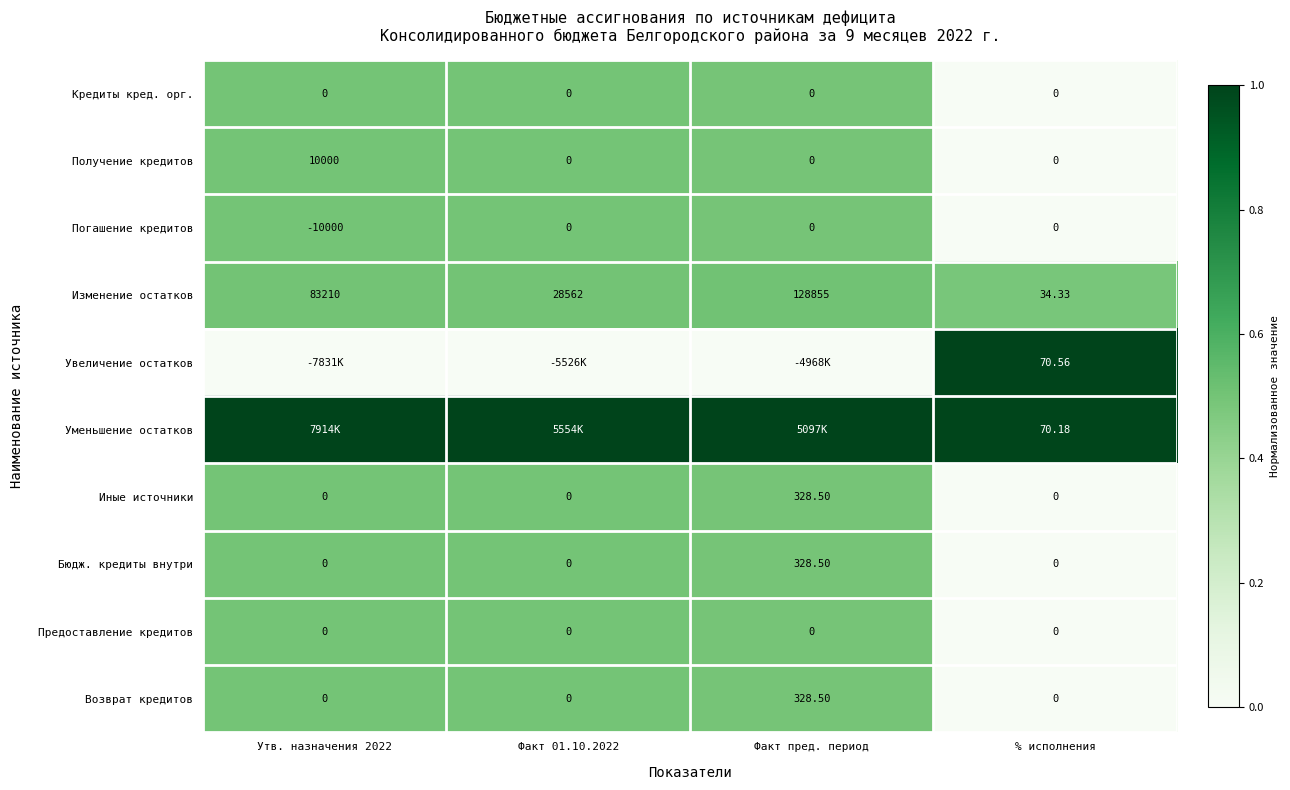

How many data points in Возврат кредитов are above 0?

1